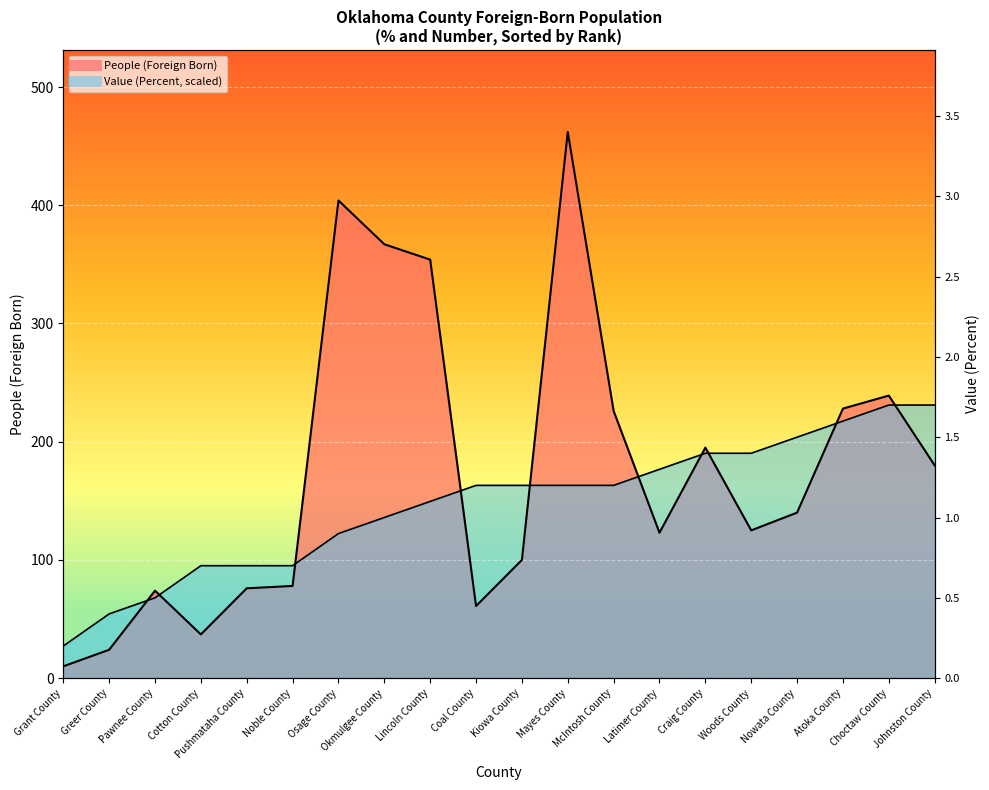

At which label does Value (Percent) first exceed 163?

Coal County